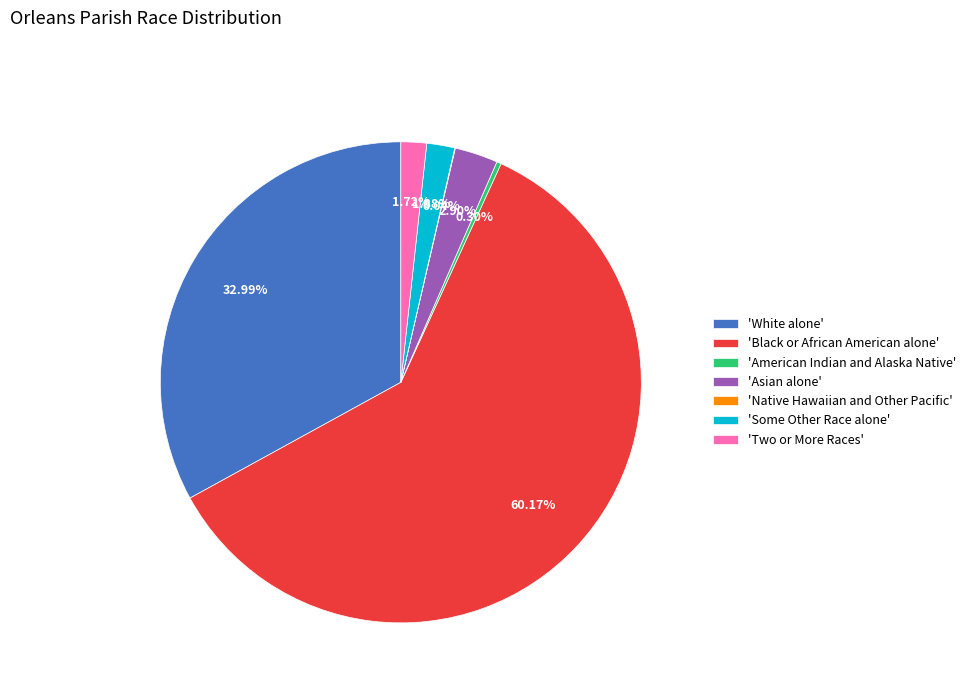

To the nearest percent, what is the difference between the largest and smallest slice percentages?

60%